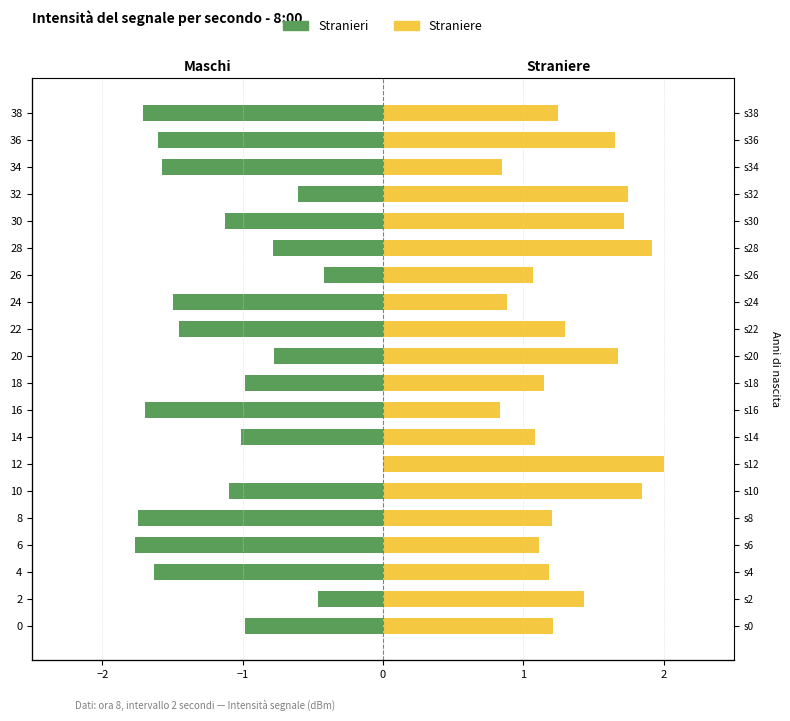

At how many categories does at least one series exceed 1?

17